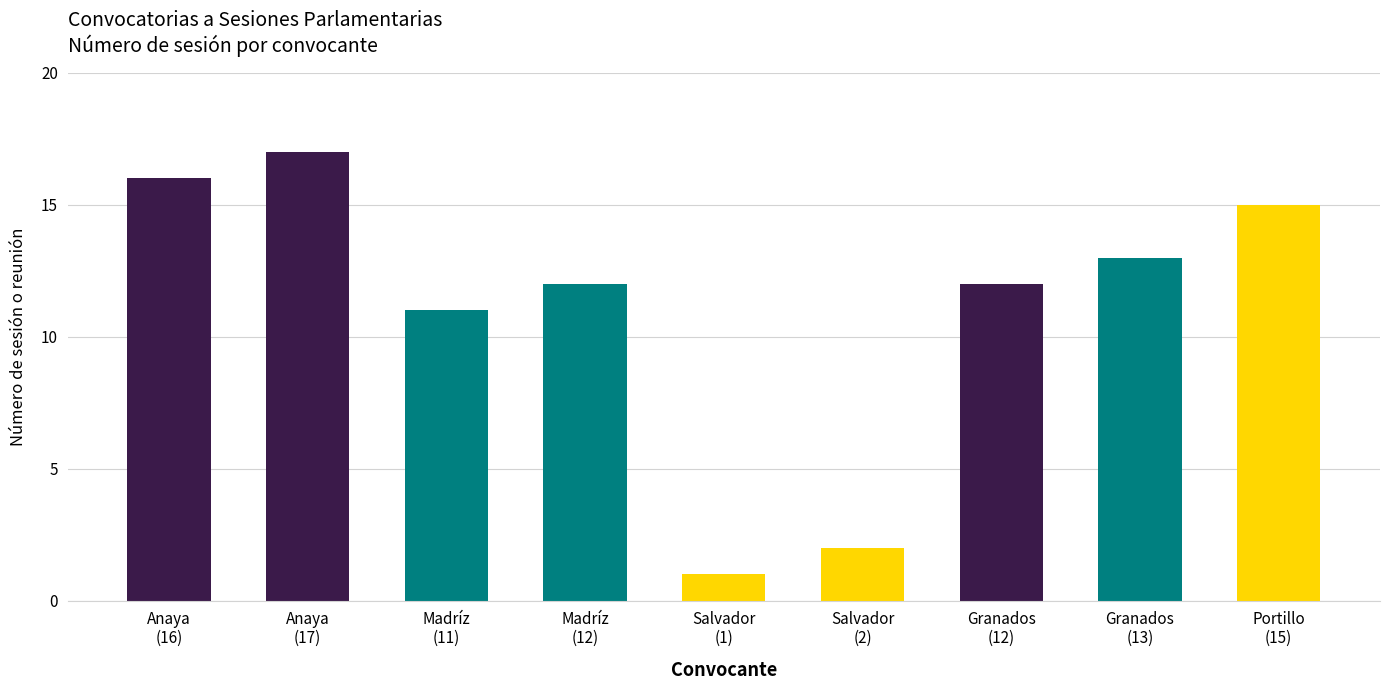

What is the value of the 9th bar from the left?

15